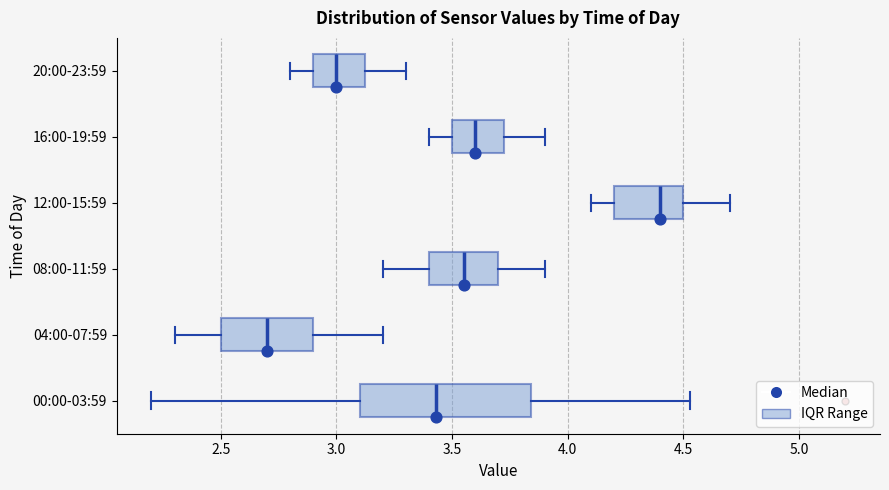

Reading bottom to top, read every box against the x-axis: the position of its median line, the range the box covers, and the ends of its whiskers. The values are not printed on the chart, so give them approximately, as read against the axis.

00:00-03:59: median 3.45, box 3.10 to 3.85, whiskers 2.20 to 4.55
04:00-07:59: median 2.70, box 2.50 to 2.90, whiskers 2.30 to 3.20
08:00-11:59: median 3.55, box 3.40 to 3.70, whiskers 3.20 to 3.90
12:00-15:59: median 4.40, box 4.20 to 4.50, whiskers 4.10 to 4.70
16:00-19:59: median 3.60, box 3.50 to 3.75, whiskers 3.40 to 3.90
20:00-23:59: median 3.00, box 2.90 to 3.15, whiskers 2.80 to 3.30